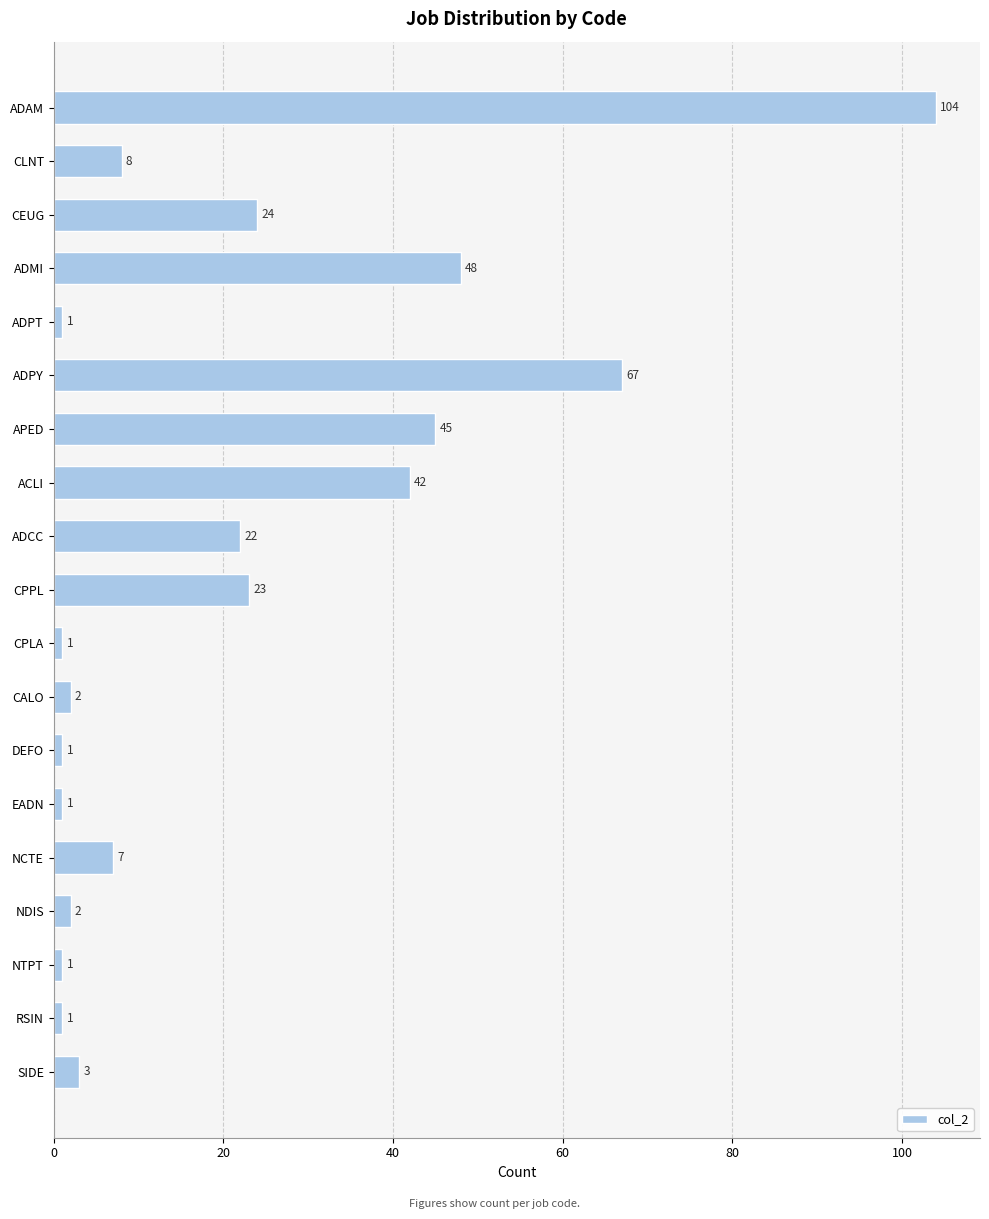

The chart shows a value of 2 at NDIS. True or false?

True